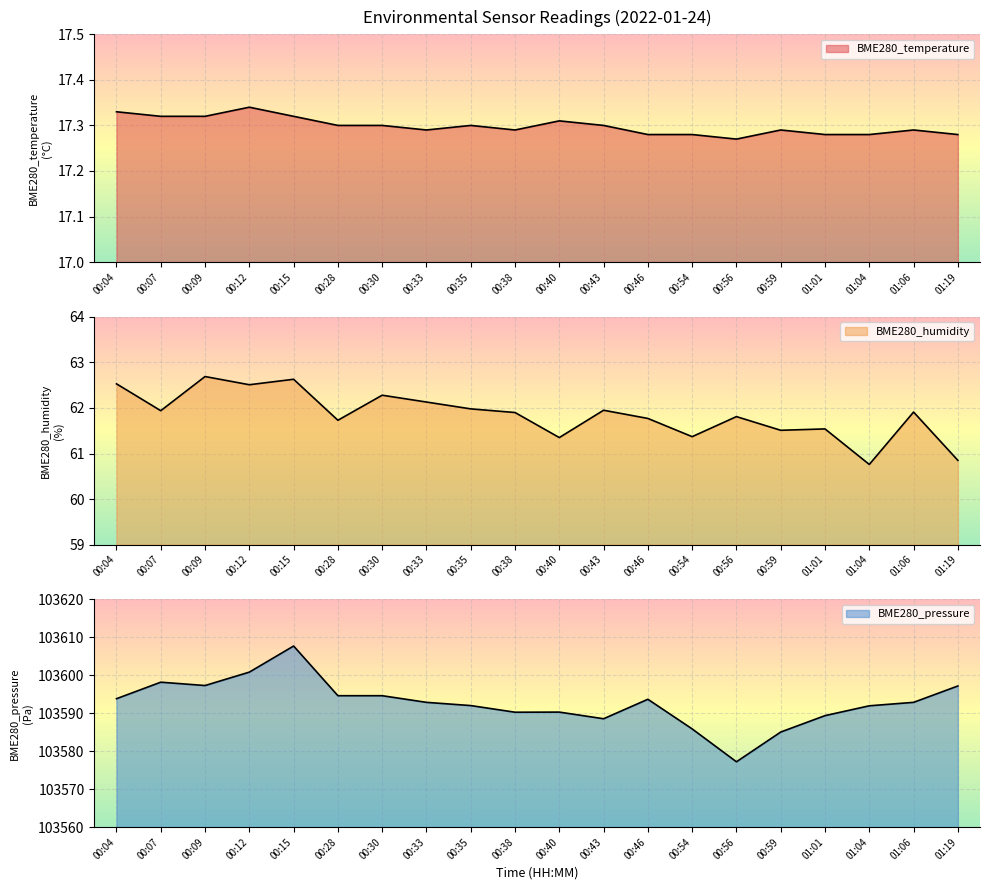

True or false: BME280_pressure and BME280_temperature cross at least once.

False